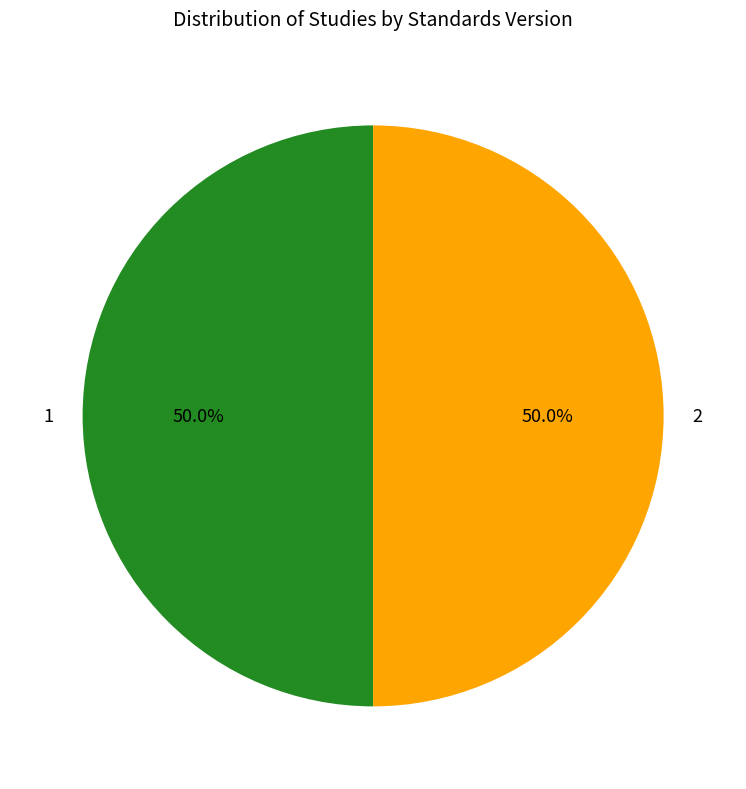

Combined, do 2 and 1 account for over 50%?

Yes